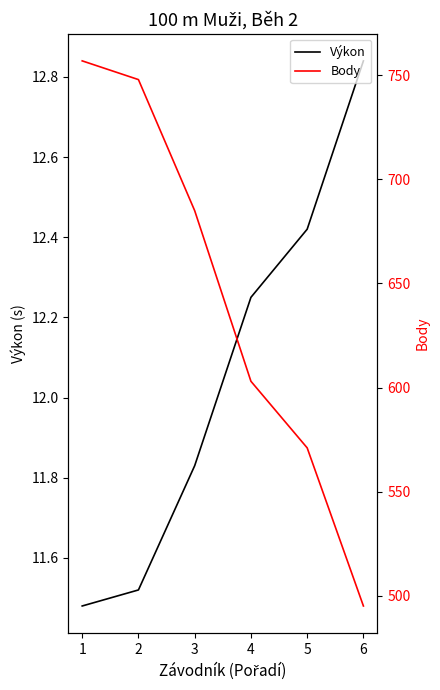

Reading right to left, transcribe all the data shown in this chart.

Výkon: 6=12.8	5=12.4	4=12.2	3=11.8	2=11.5	1=11.5
Body: 6=495.0	5=571.0	4=603.0	3=685.0	2=748.0	1=757.0